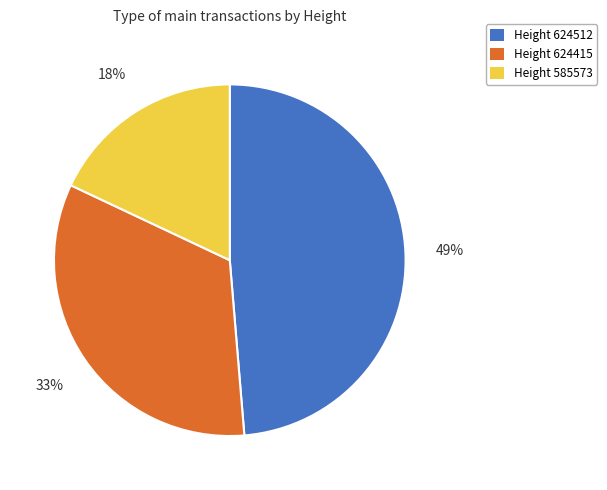

Is there any slice that represents more than half of the pie?

No